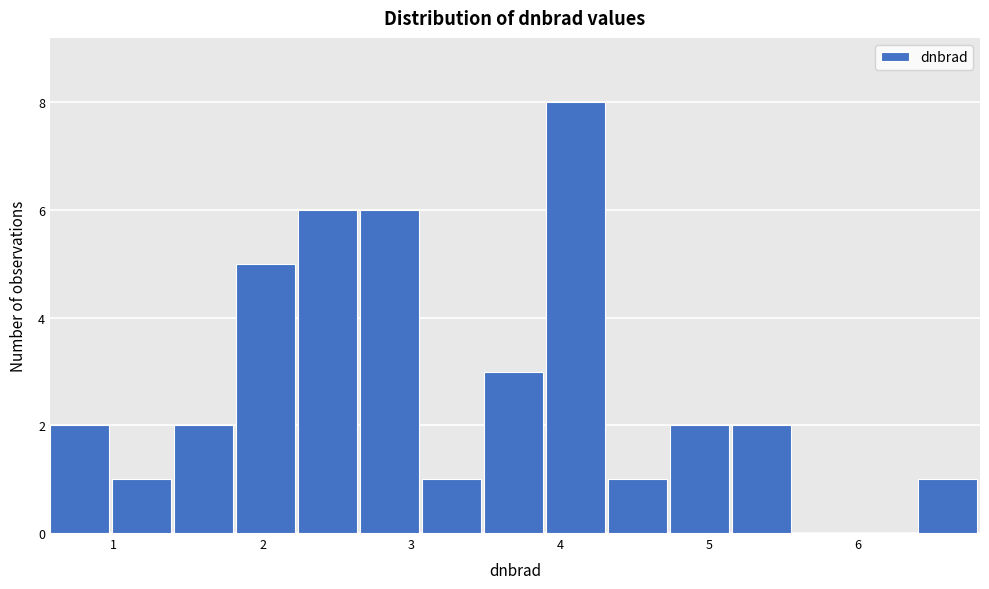

Which range on the x-axis has the tallest bar?

3.9 to 4.3